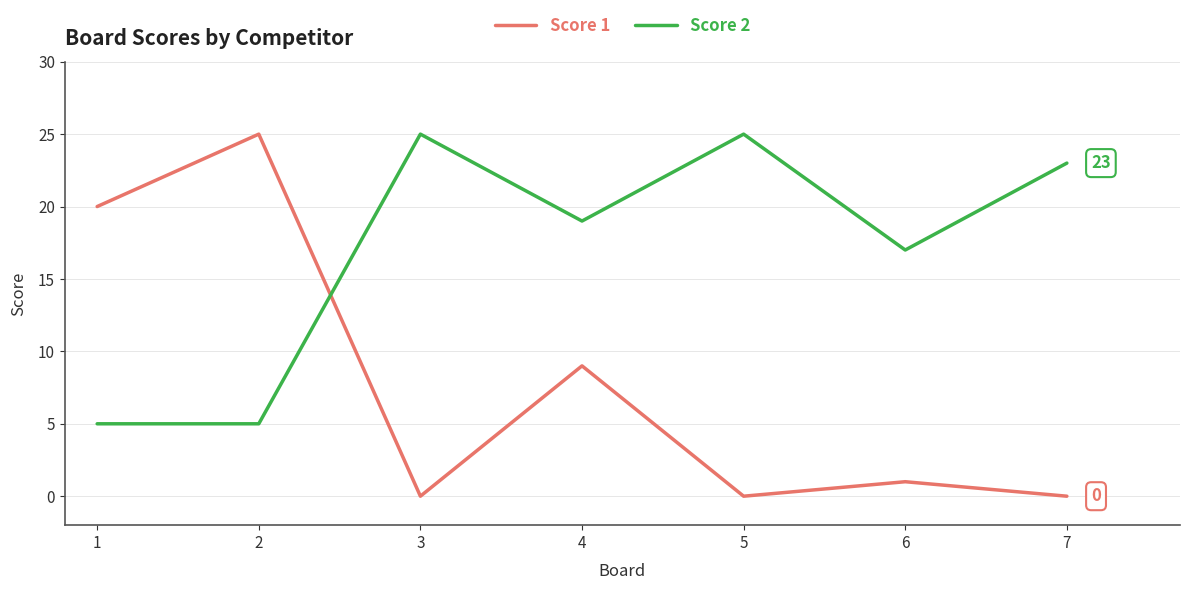

How many interior local peaks does the Score 1 series have?

3